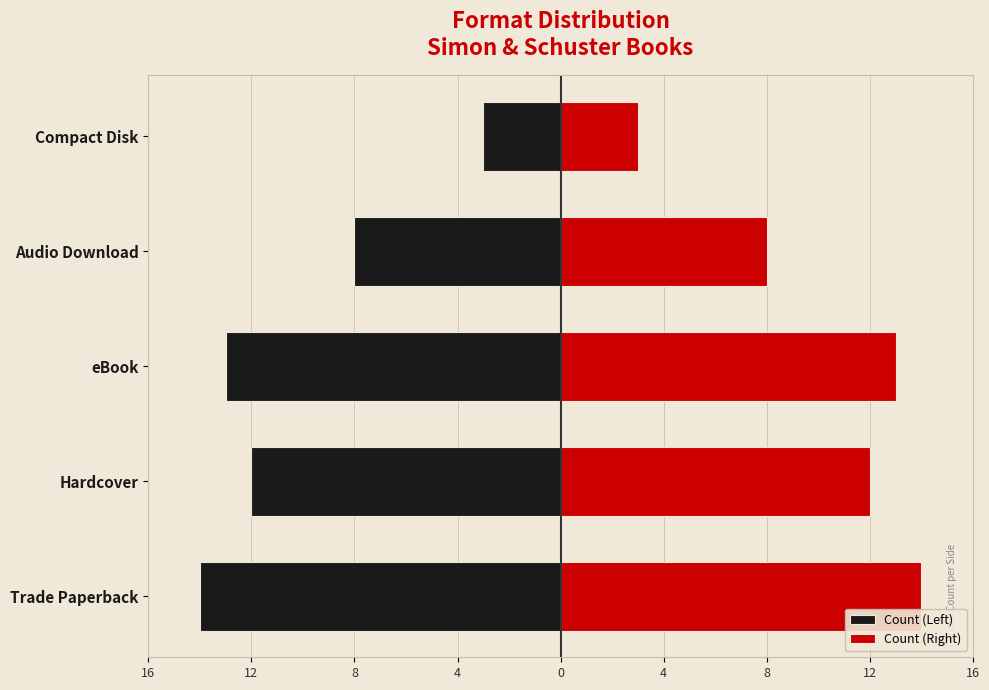

The value of Count (Right) at Compact Disk is 1. True or false?

False